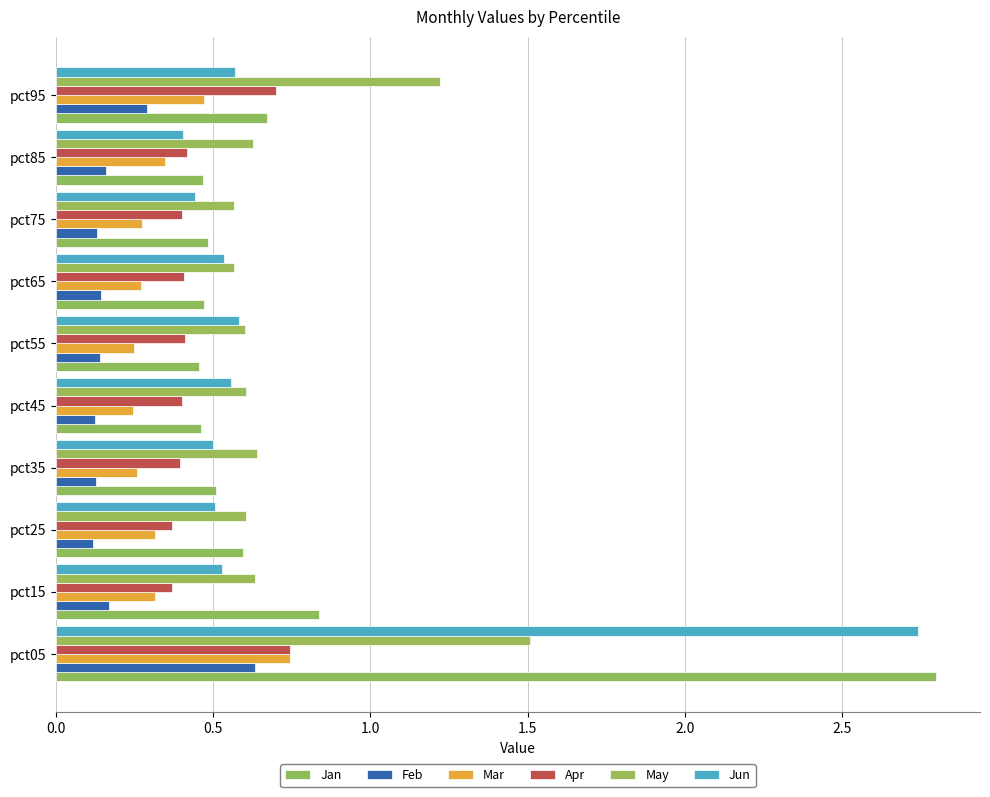

Count the number of categories in the chart.

10